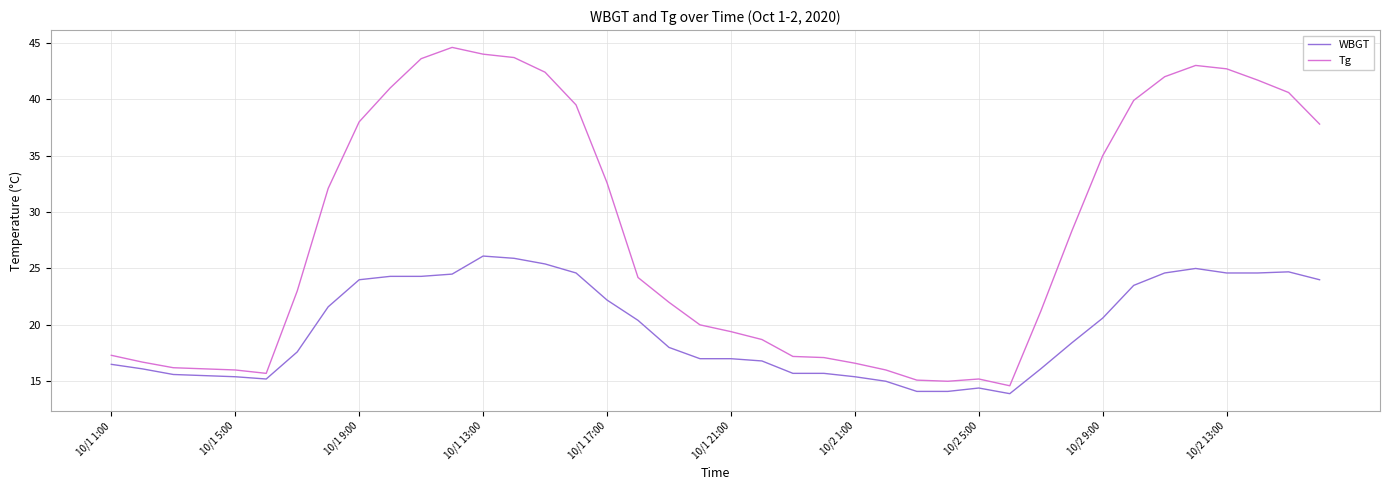

True or false: WBGT and Tg intersect in this chart.

False